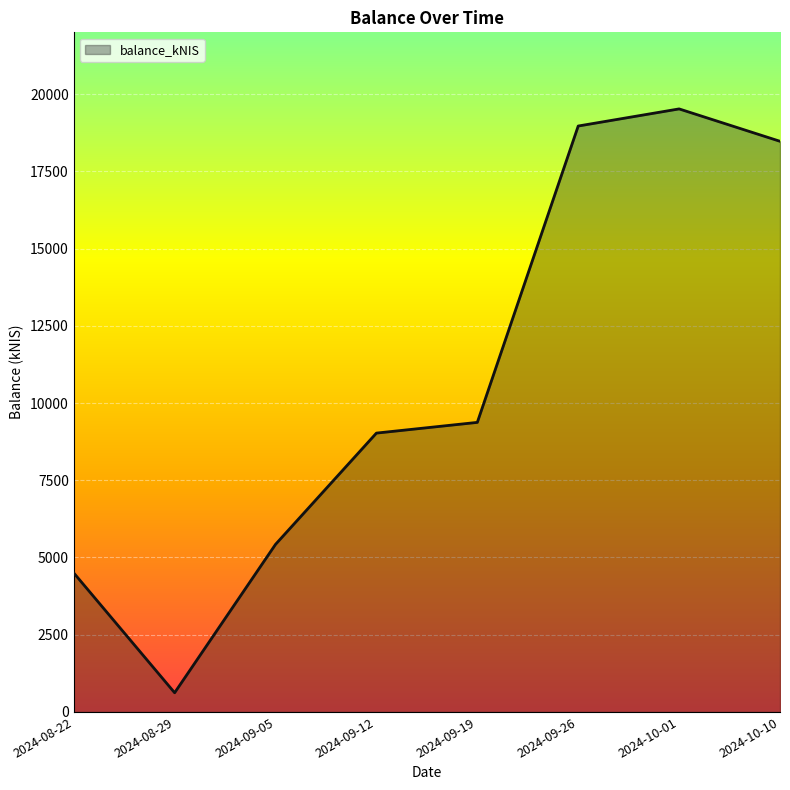

Reading right to left, extract all data points from this chart.

2024-10-10=18473.0	2024-10-01=19521.3	2024-09-26=18967.0	2024-09-19=9373.6	2024-09-12=9026.7	2024-09-05=5424.8	2024-08-29=621.8	2024-08-22=4501.0